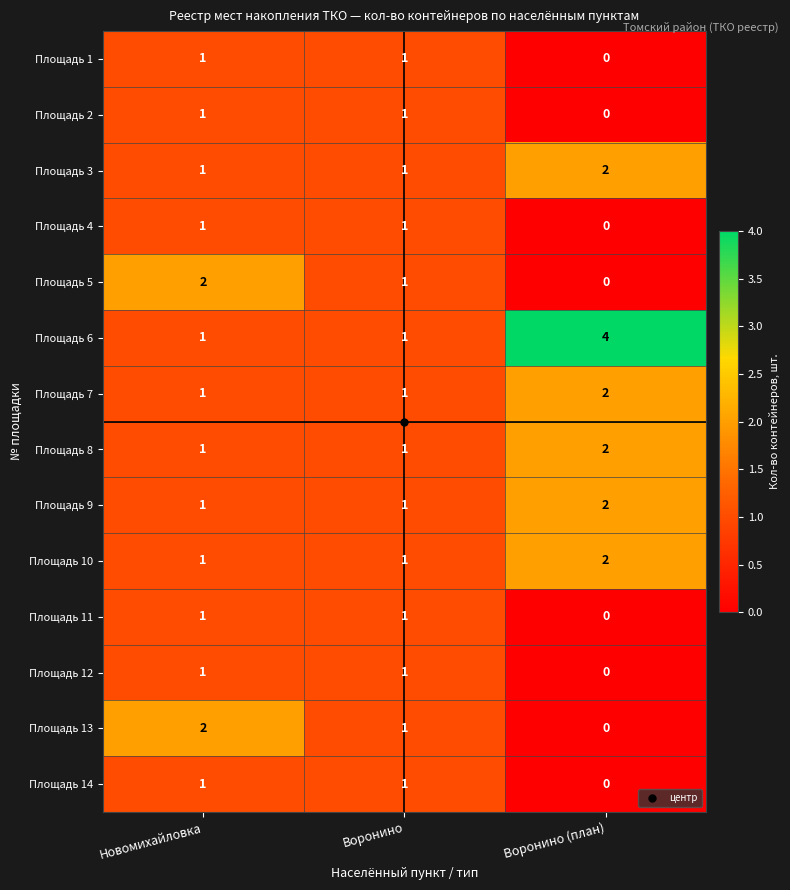

Which label corresponds to the smallest value in the chart?

Воронино (план)